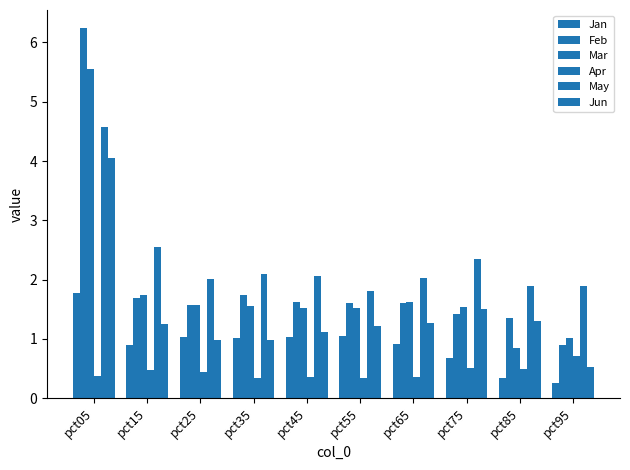

How many distinct data groups are displayed?

6